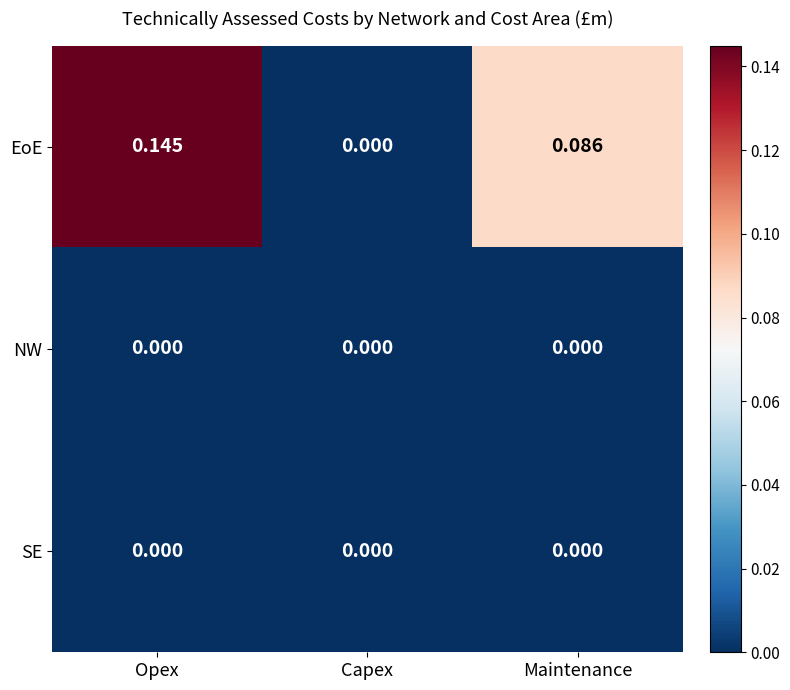

At which category is the sum across all series the highest?

Opex